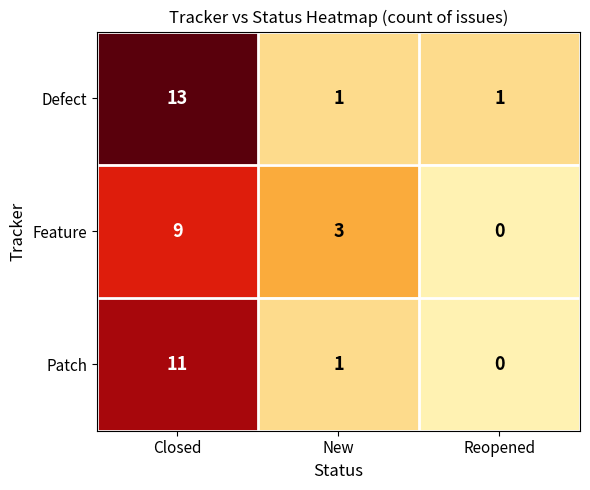

How many distinct data groups are displayed?

3